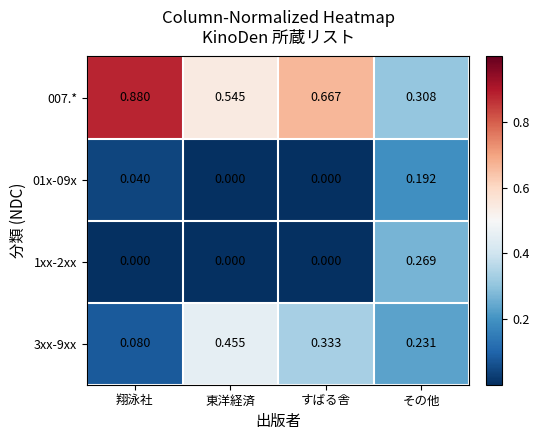

Which category has the highest value in the 1xx-2xx series?

その他